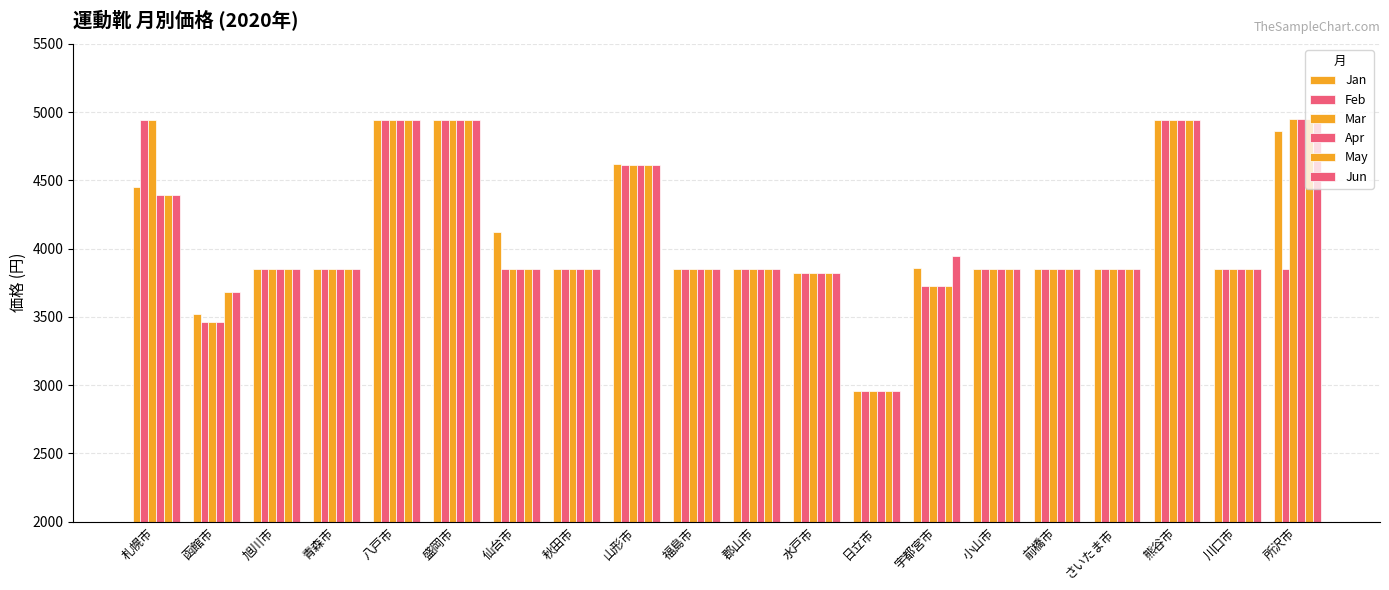

At 仙台市, list the series in order from smallest to largest.

Feb, Mar, Apr, May, Jun, Jan